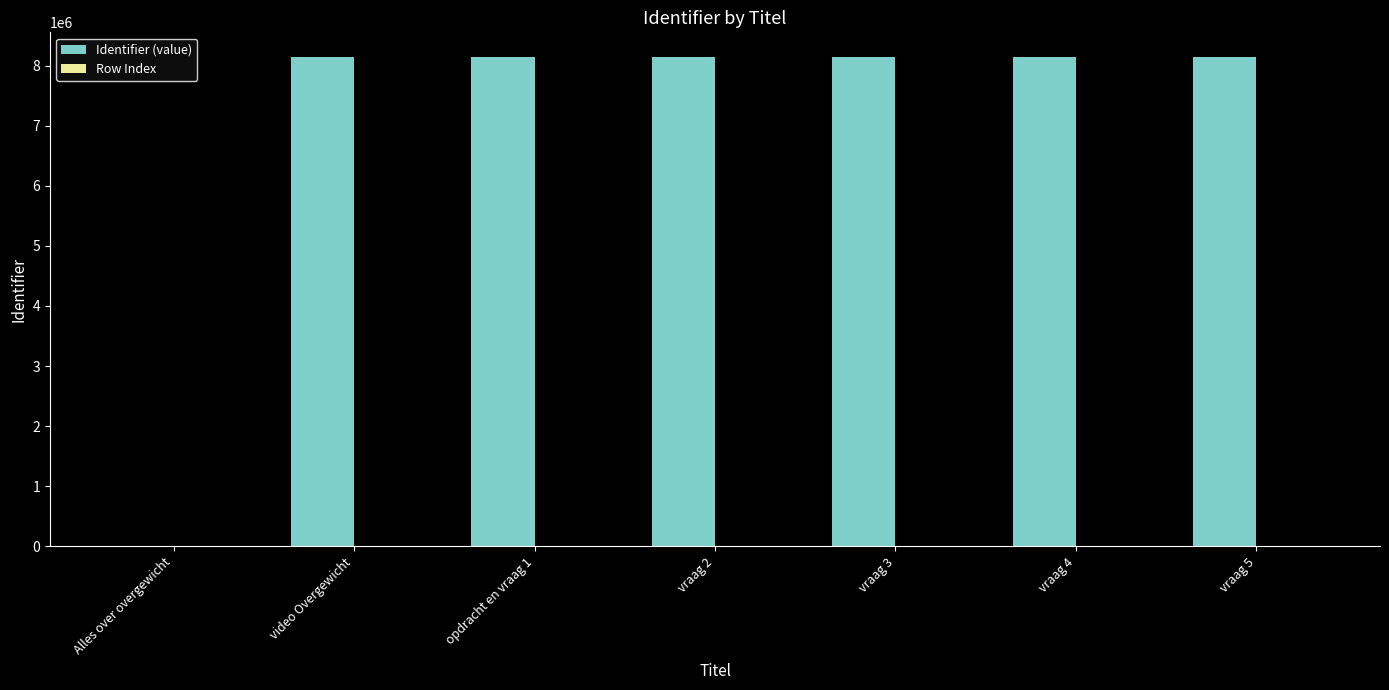

At which label does Row Index first exceed 3?

vraag 3